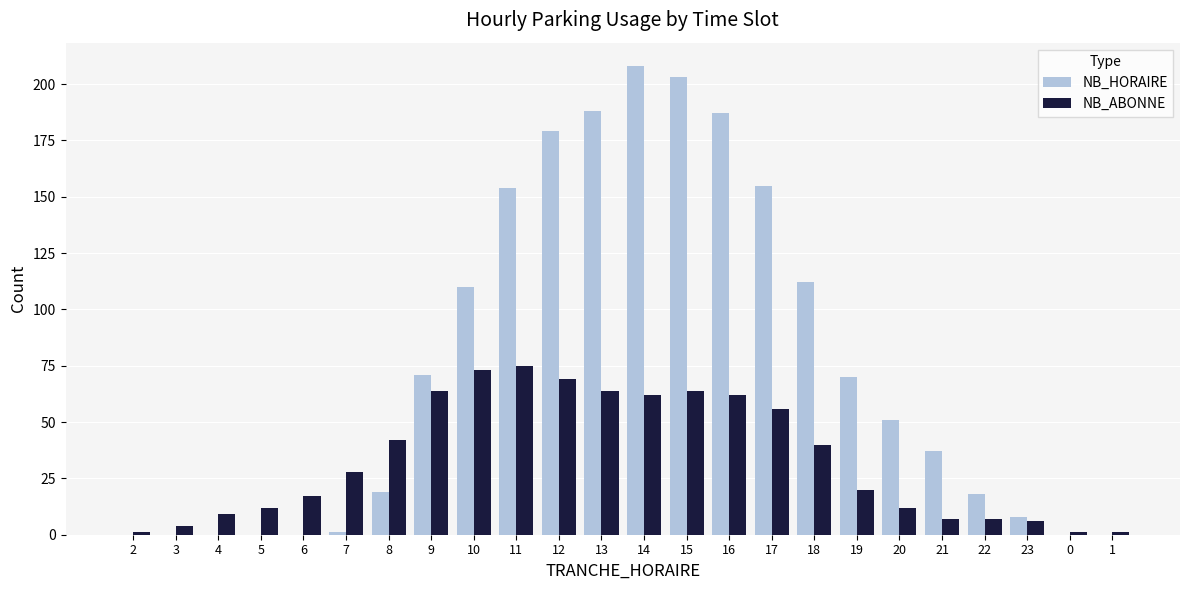

Between 11 and 17, which series saw the biggest shift?

NB_ABONNE